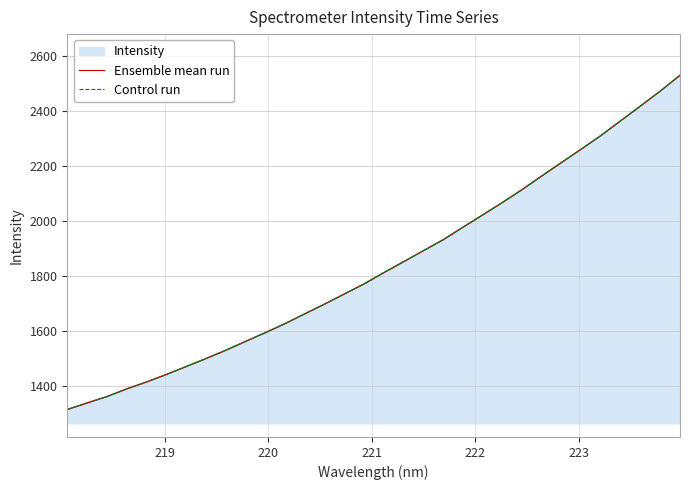

What is the average value of the Ensemble mean run series?

1837.3